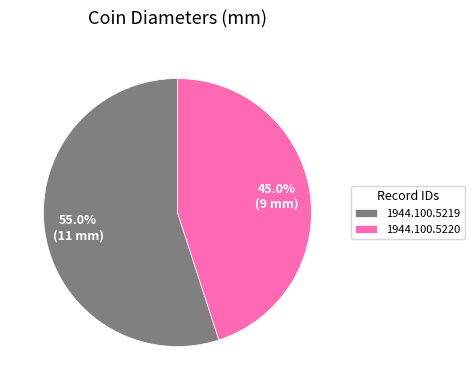

How much of the chart is everything except 1944.100.5219?

45.0%